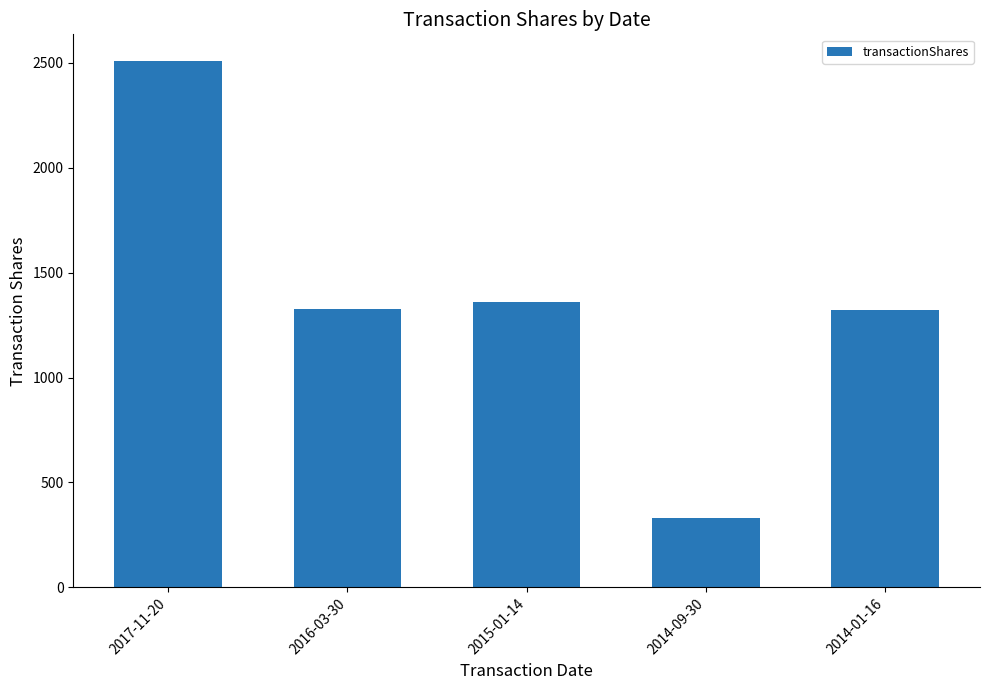

What is the label of the 2nd bar from the right?

2014-09-30